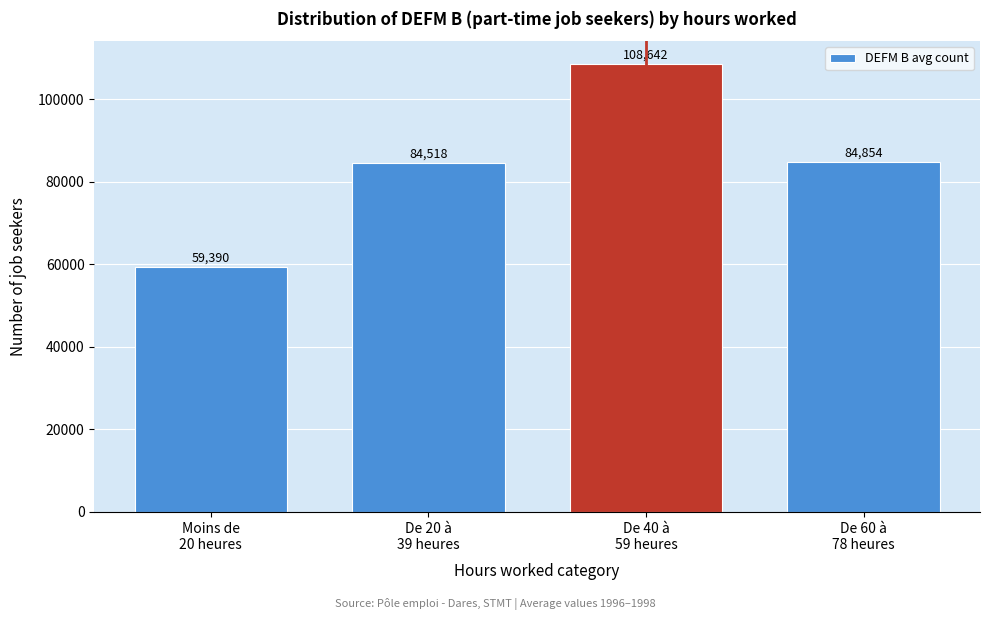

What is the average value?

84351.5